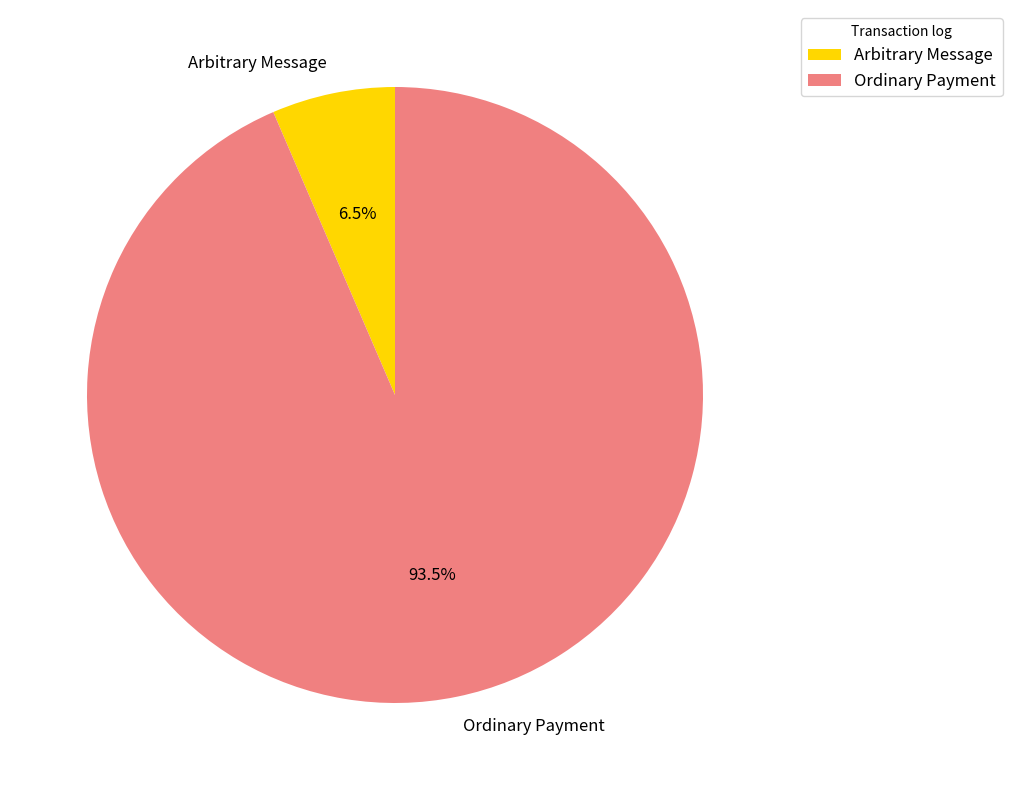

Which has a higher value, Arbitrary Message or Ordinary Payment?

Ordinary Payment